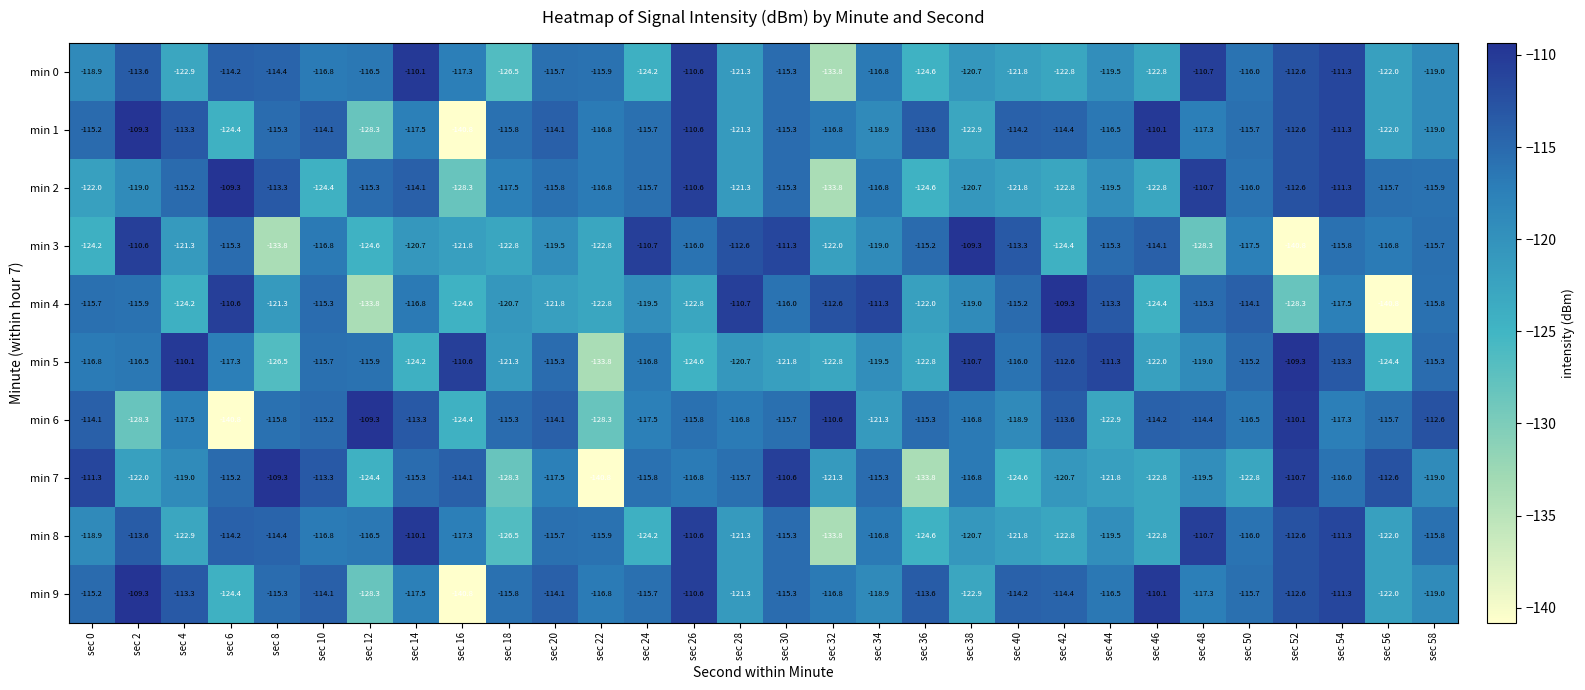

Between sec 22 and sec 54, which series saw the biggest shift?

min 7